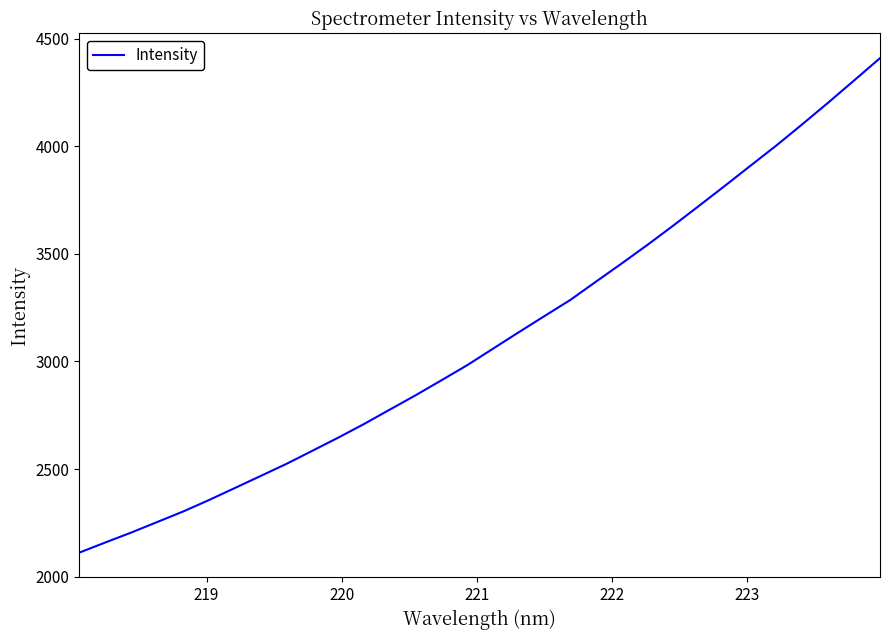

What is the maximum value shown in the chart?

4409.2